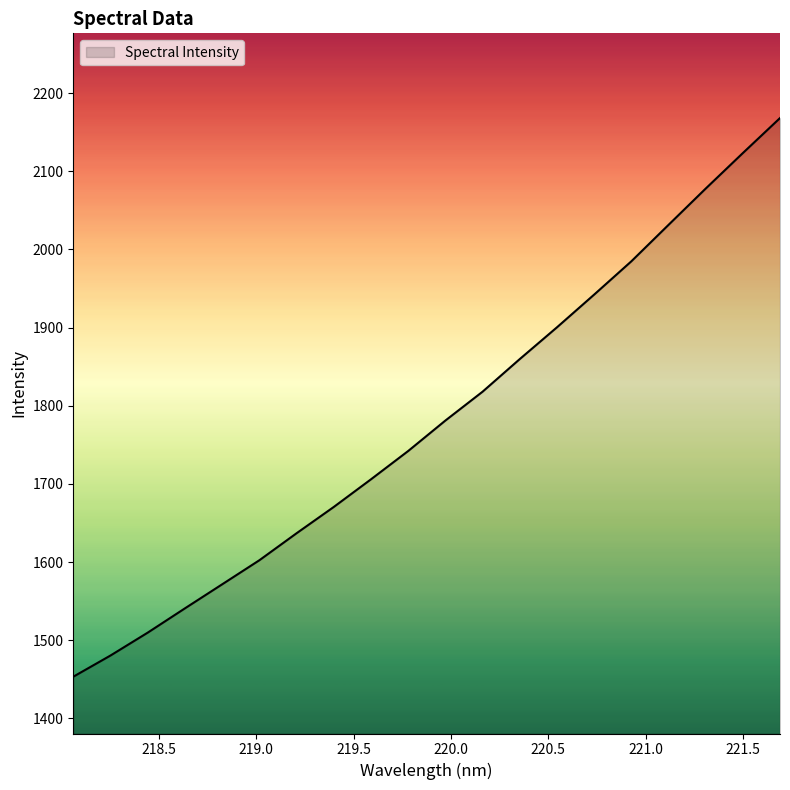

What is the difference between the maximum and minimum values?

714.8